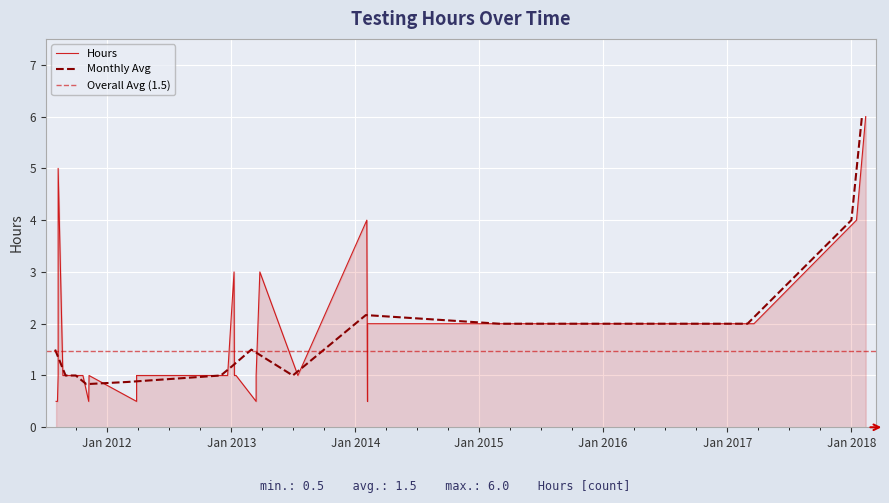

The chart shows a value of 2.0 at 15. True or false?

True